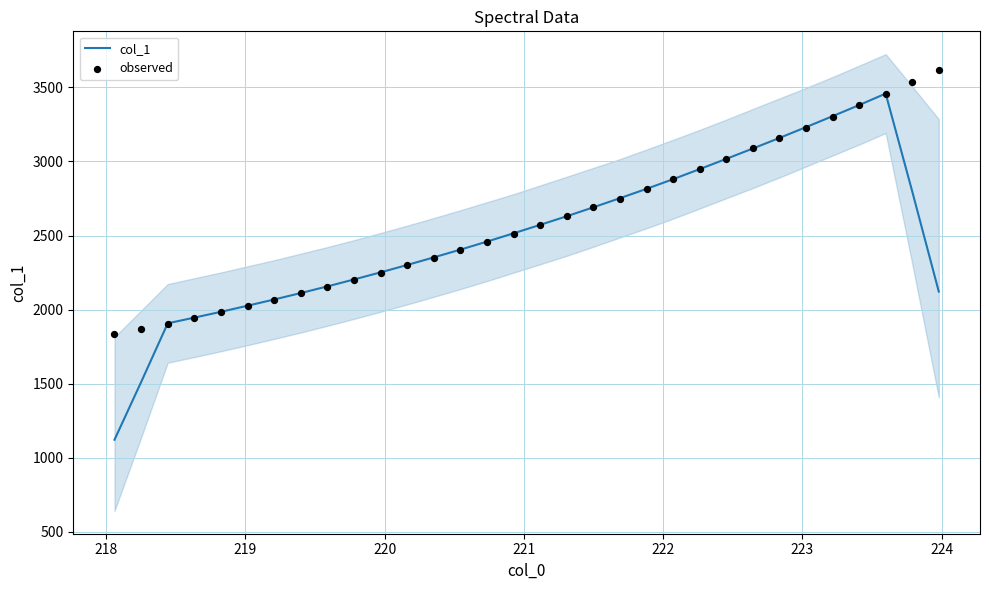

What is the highest value of the col_1 series?

3458.0